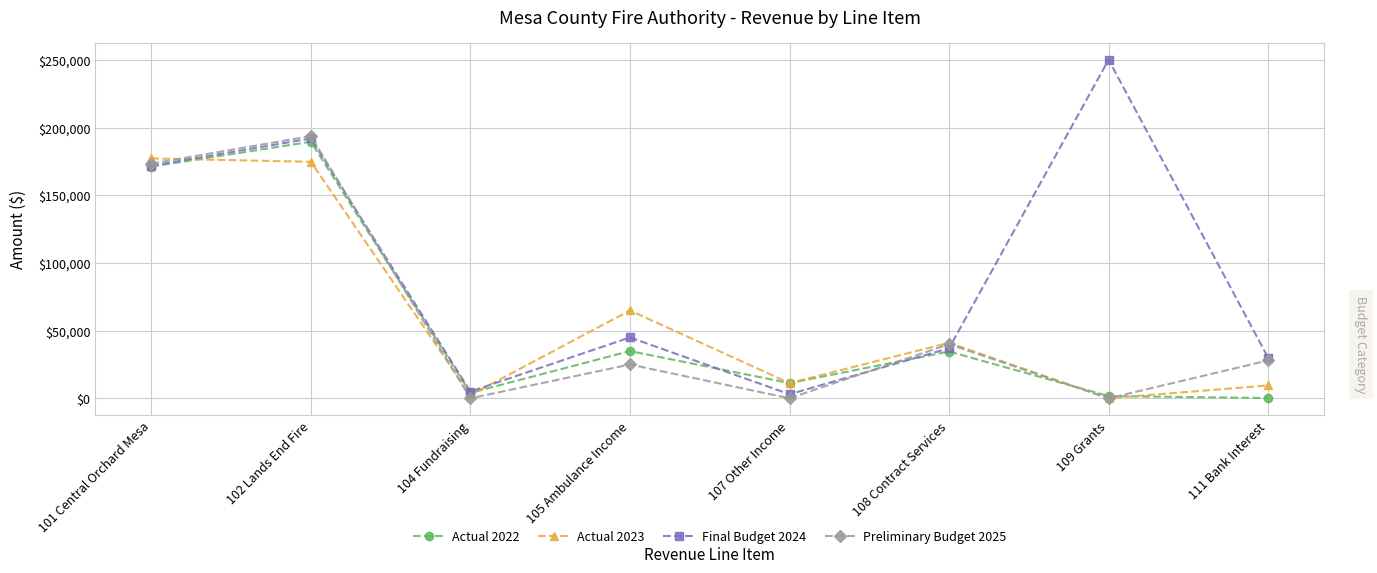

Where is Actual 2023 nearest to the value 88700?

105 Ambulance Income